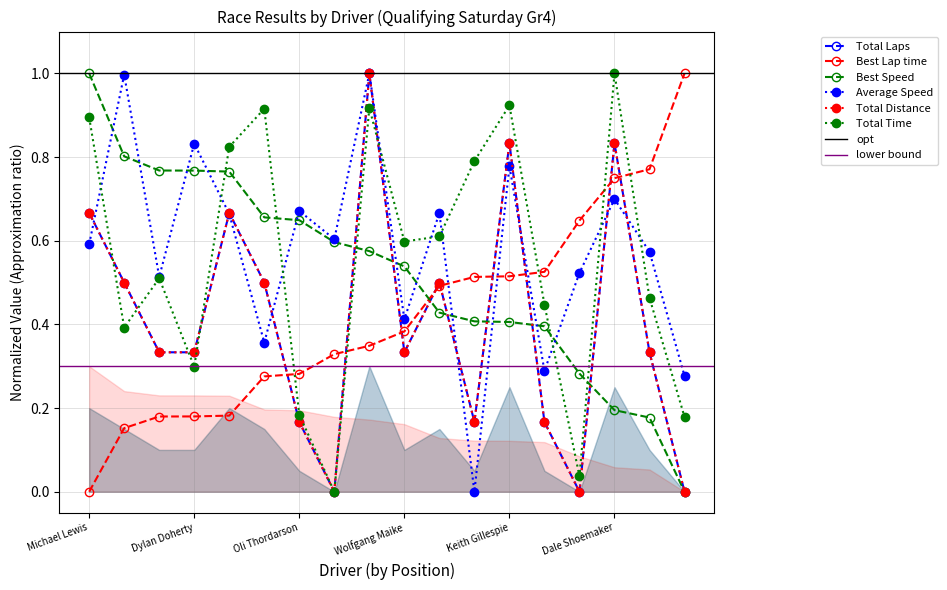

What is the spread (max minus min) of values at Thomas Smith?

0.6